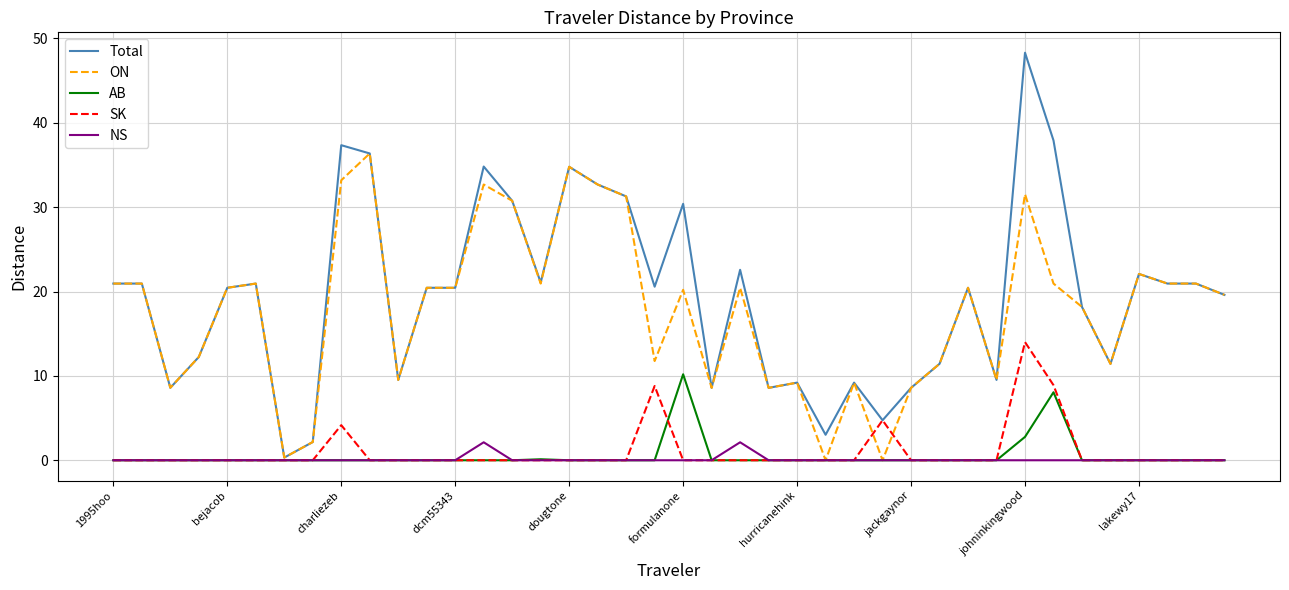

Which series has the widest spread of values?

Total